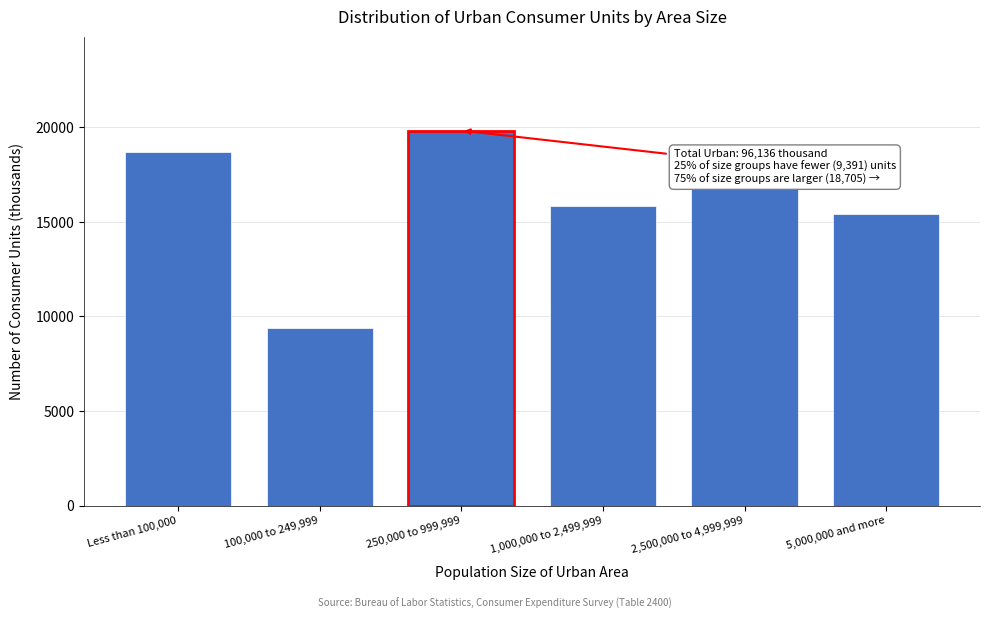

Reading left to right, transcribe all the data shown in this chart.

Less than 100,000=18705	100,000 to 249,999=9391	250,000 to 999,999=19834	1,000,000 to 2,499,999=15852	2,500,000 to 4,999,999=16914	5,000,000 and more=15441